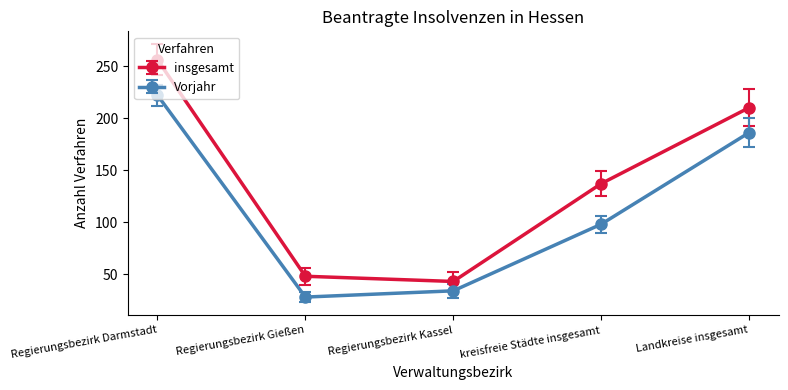

What is the sum of the Vorjahr values at kreisfreie Städte insgesamt and Regierungsbezirk Kassel?

132